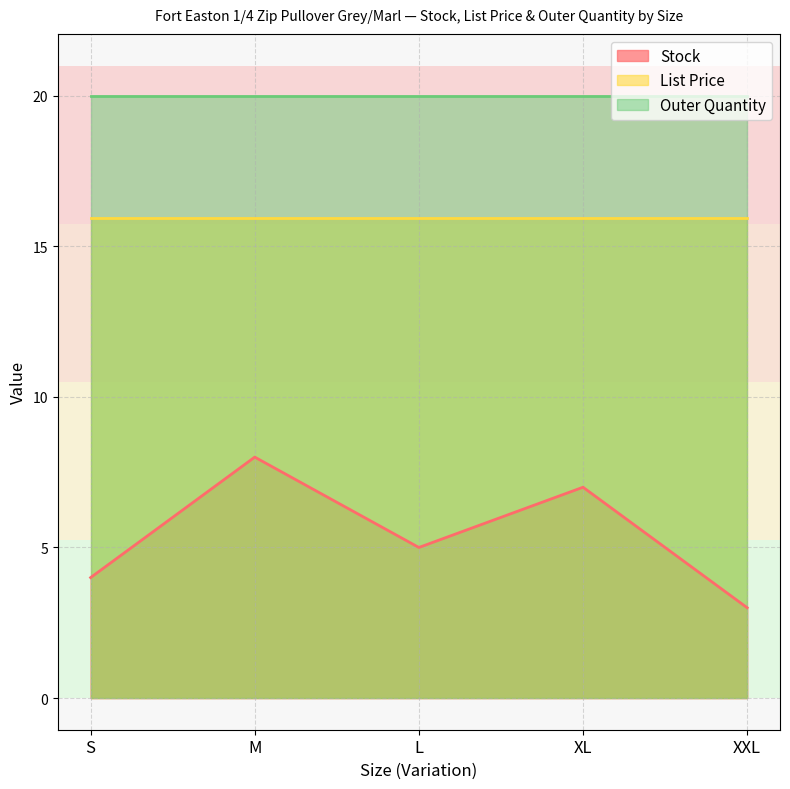

What is the average value of the Stock series?

5.4